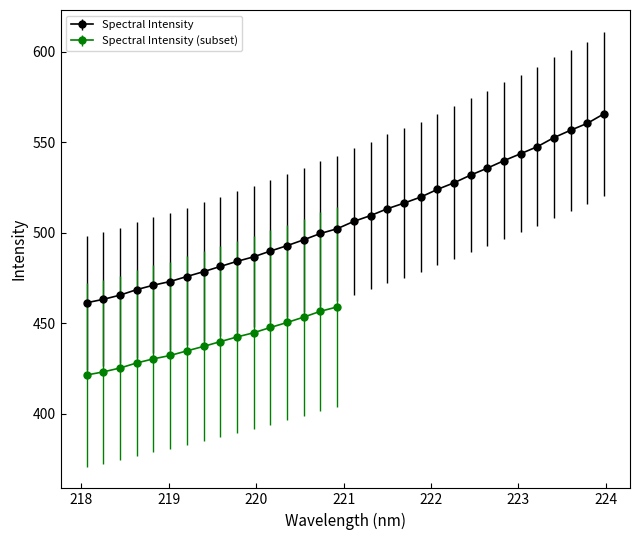

Reading left to right, list all the values displayed in this chart.

461.3	463.2	465.6	468.6	471.0	473.1	475.8	478.5	481.4	484.2	486.7	489.9	492.9	496.1	499.6	502.2	506.3	509.5	513.2	516.3	519.7	523.9	527.6	531.9	535.7	539.8	543.7	547.6	552.6	556.6	560.5	565.7